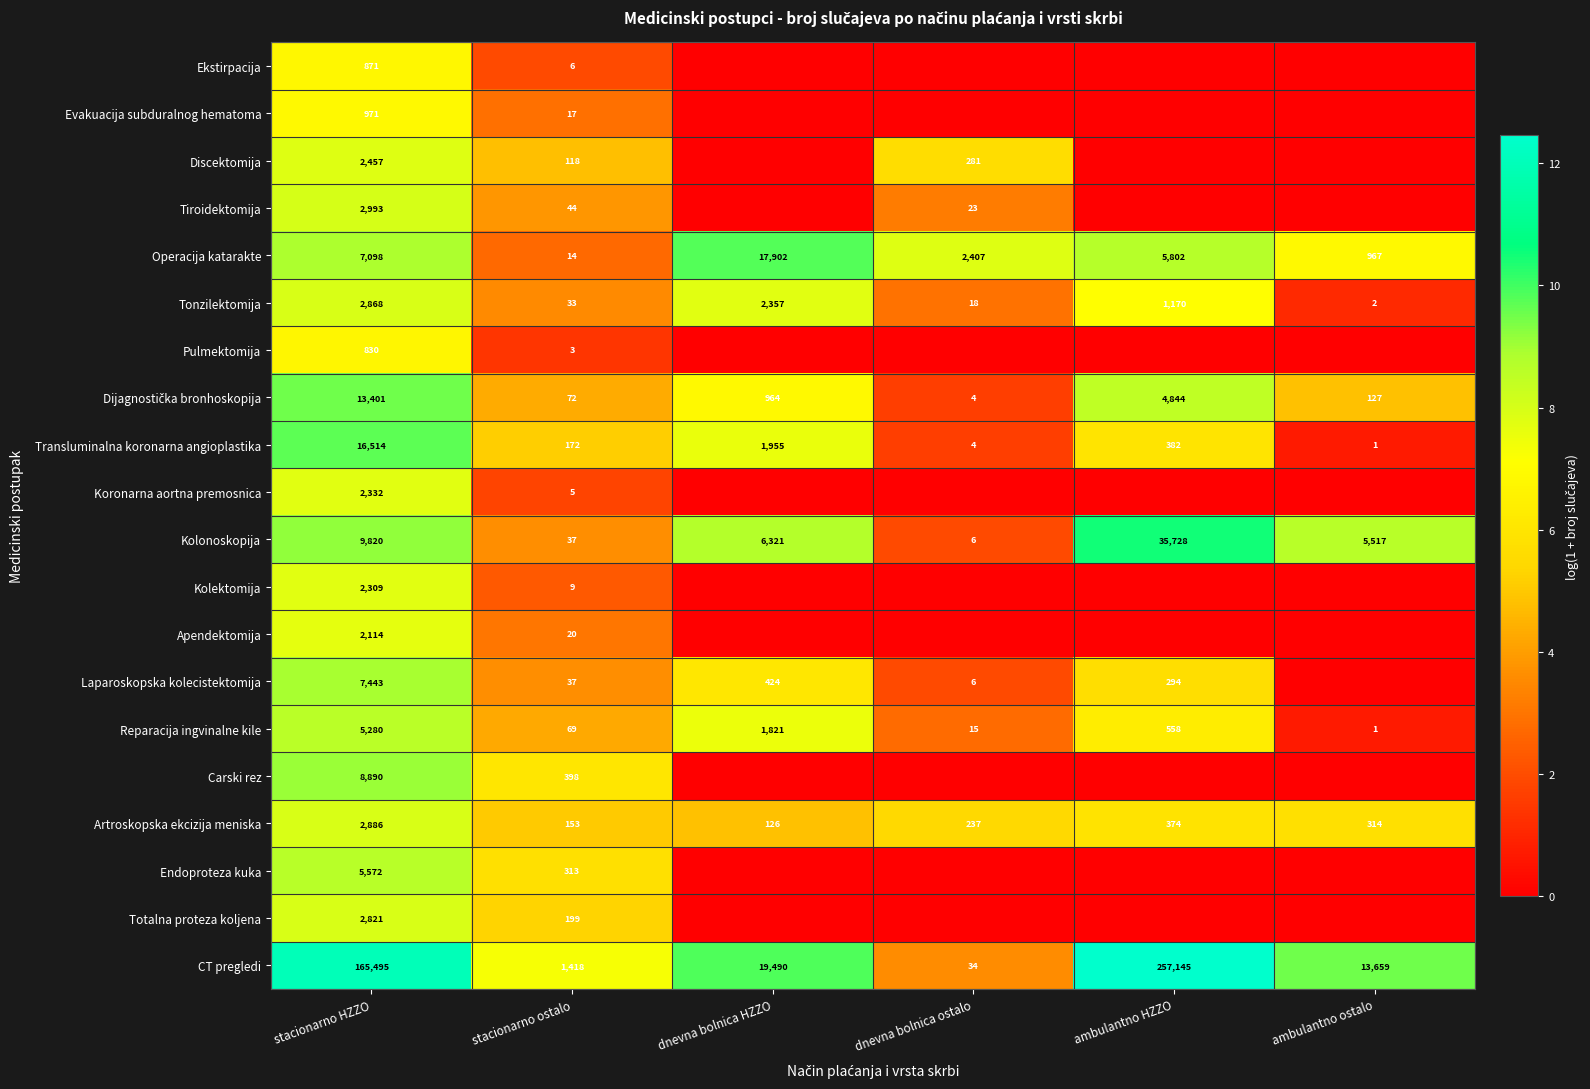

Rank the categories by Transluminalna koronarna angioplastika value from highest to lowest.

stacionarno HZZO, dnevna bolnica HZZO, ambulantno HZZO, stacionarno ostalo, dnevna bolnica ostalo, ambulantno ostalo